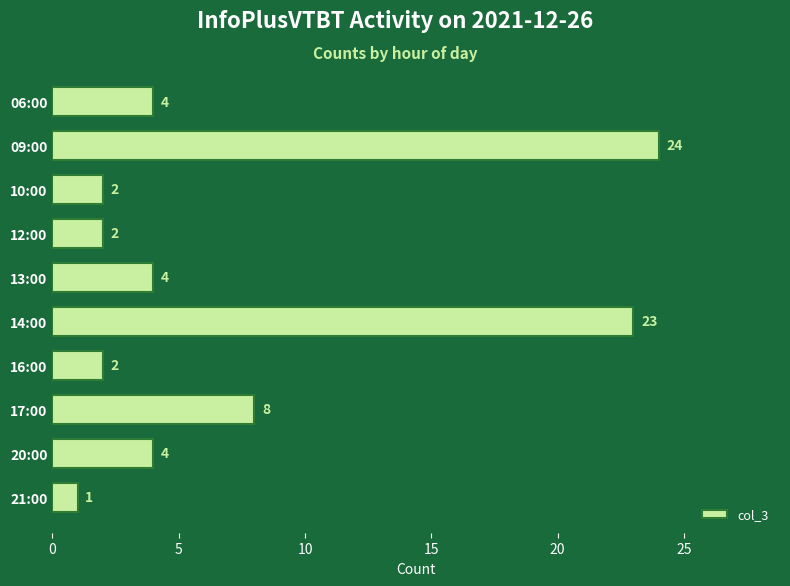

Reading bottom to top, list all the values displayed in this chart.

1	4	8	2	23	4	2	2	24	4